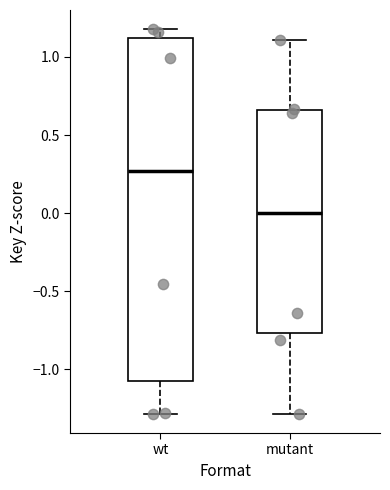

Reading left to right, transcribe this box plot: for each box, give where its median line is, the range the box spans, and where its two whiskers end, as read against the y-axis. The values are not printed on the chart, so give them approximately, as read against the axis.

wt: median 0.25, box -1.05 to 1.10, whiskers -1.30 to 1.20
mutant: median 0.00, box -0.75 to 0.65, whiskers -1.30 to 1.10